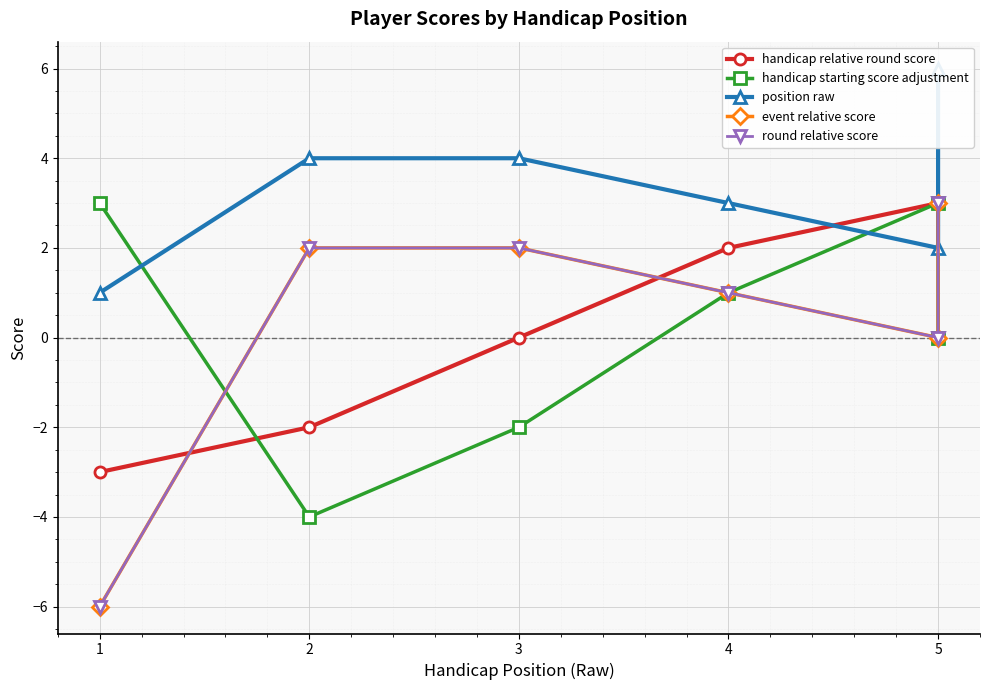

Between which two adjacent categories do position raw and handicap relative round score first intersect?

4 and 5